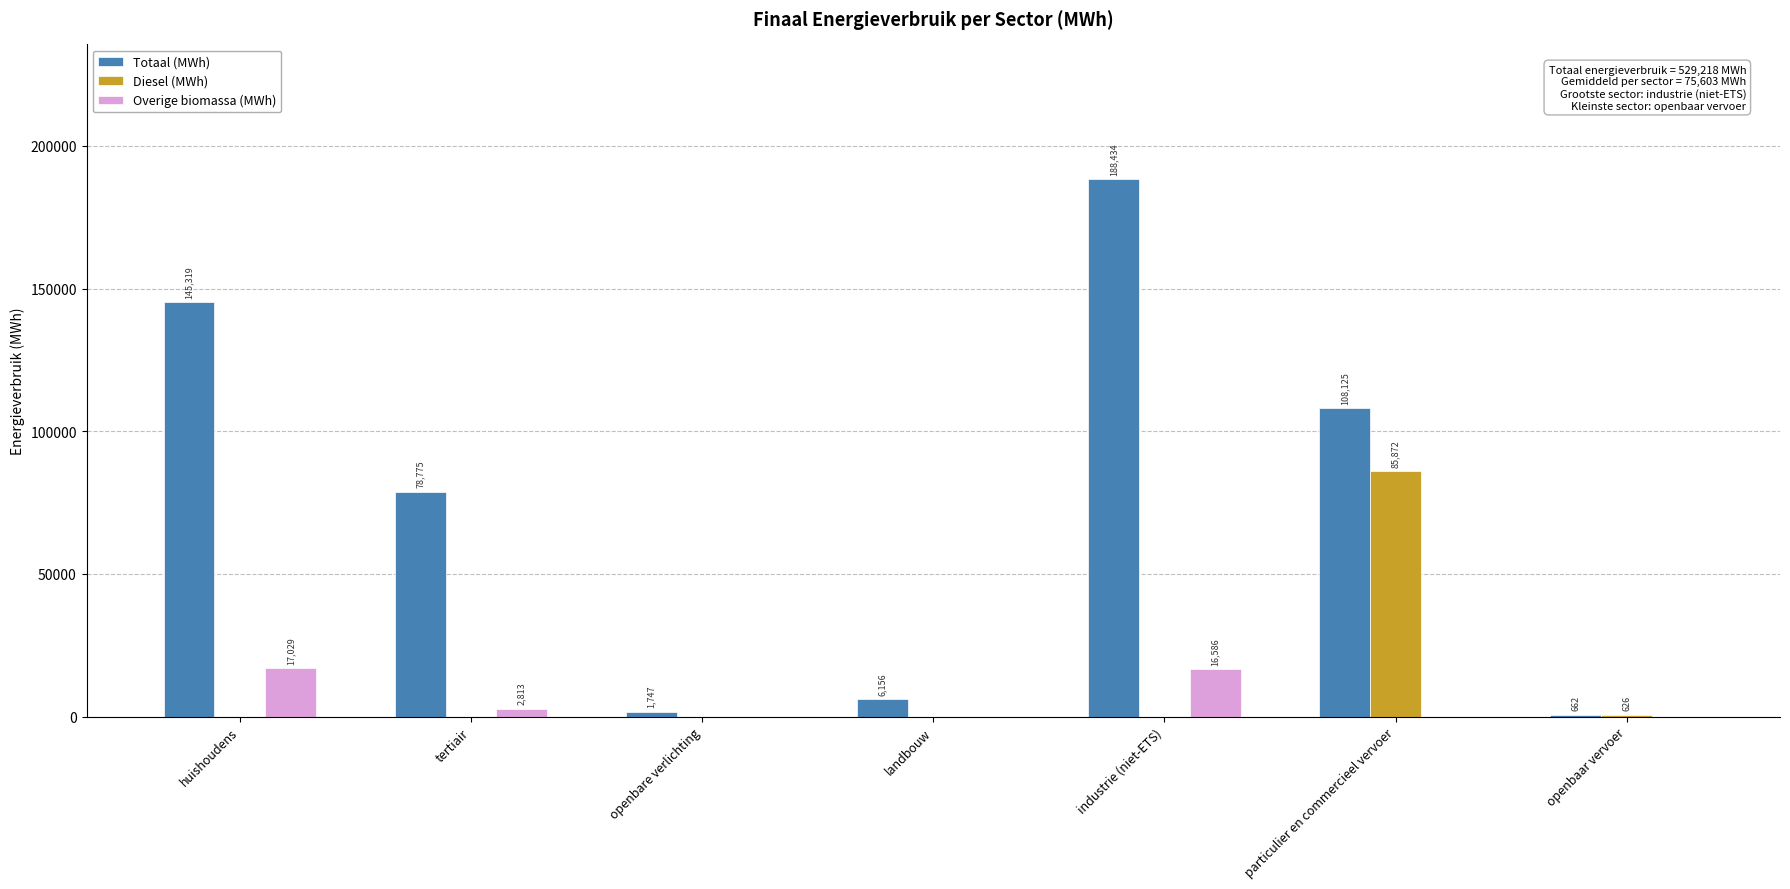

Where is Diesel (MWh) nearest to the value 42936?

openbaar vervoer